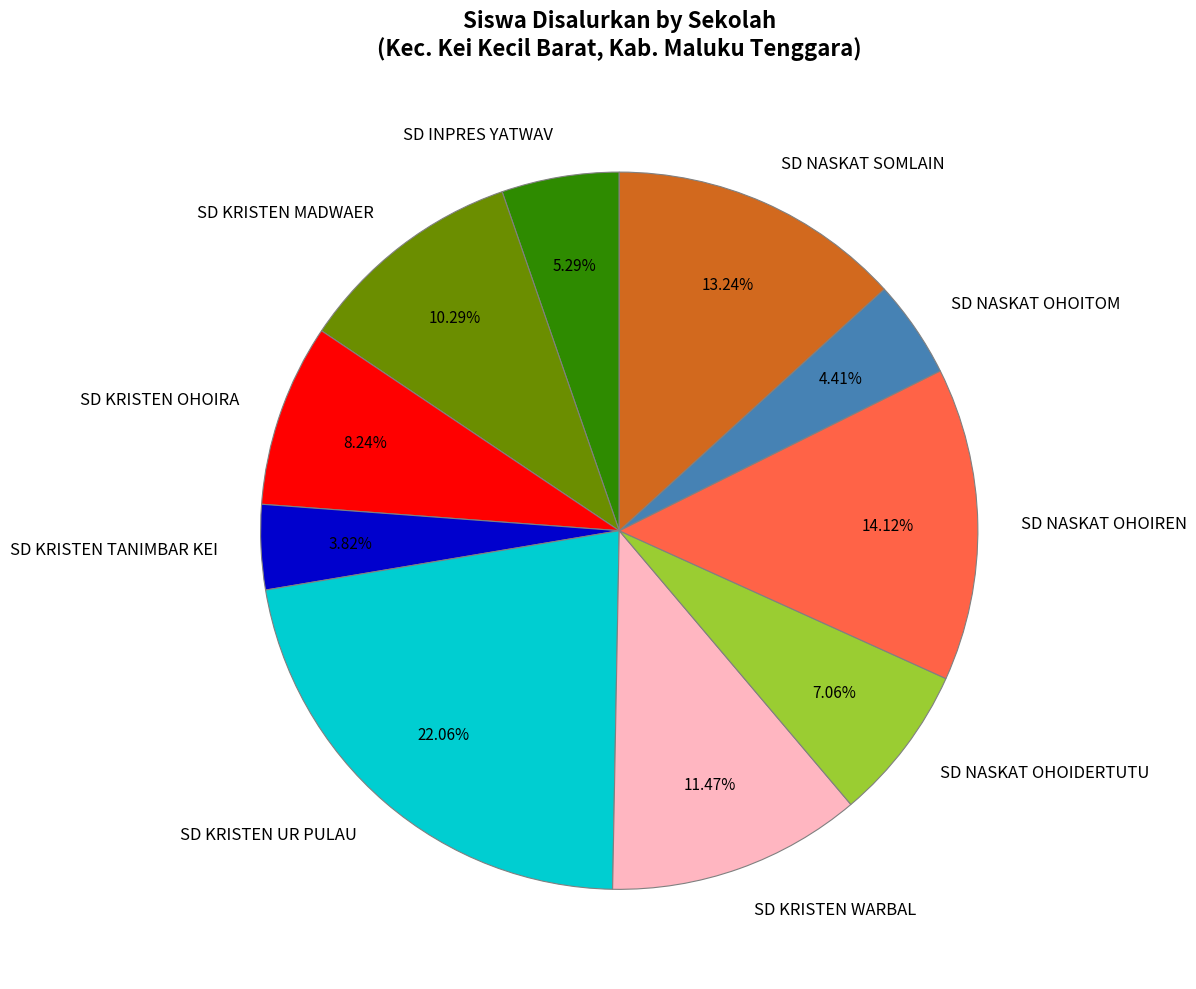

Which slice is the largest?

SD KRISTEN UR PULAU